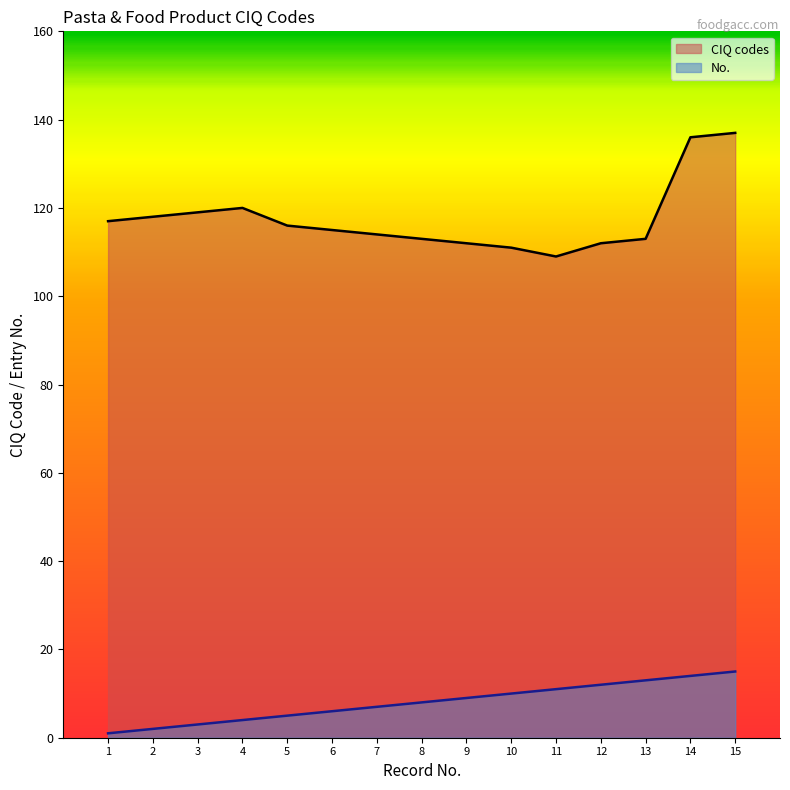

Which category has the highest value in the CIQ codes series?

15